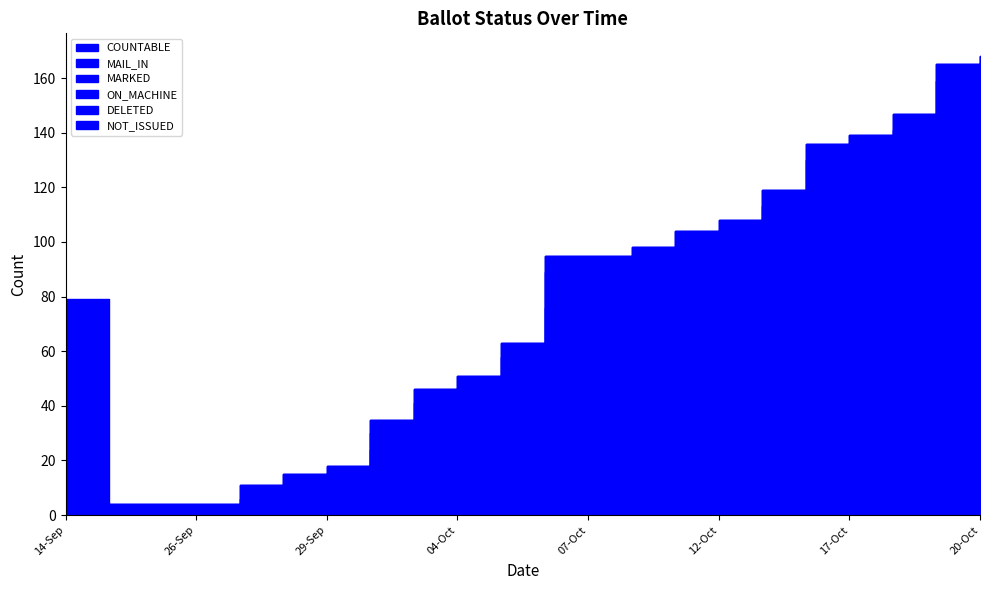

What is the sum of all NOT_ISSUED values?

75